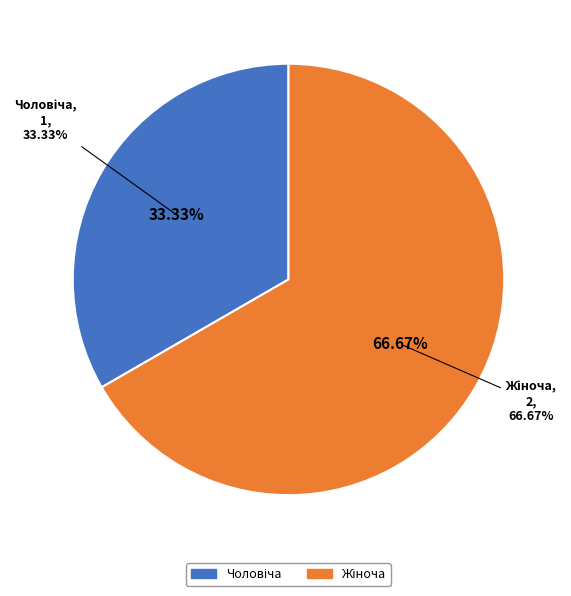

Approximately how many times larger is the value at Жіноча compared to Чоловіча?

2.0